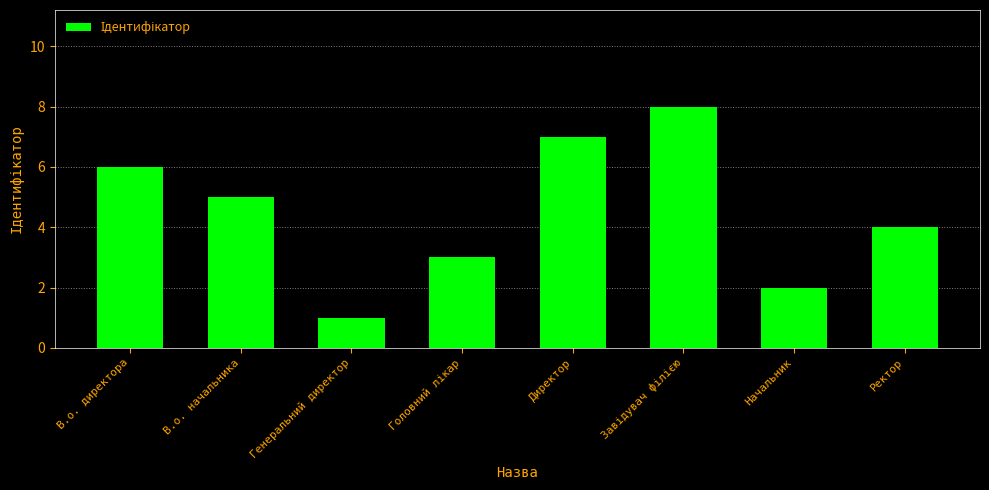

What is the greatest value displayed?

8